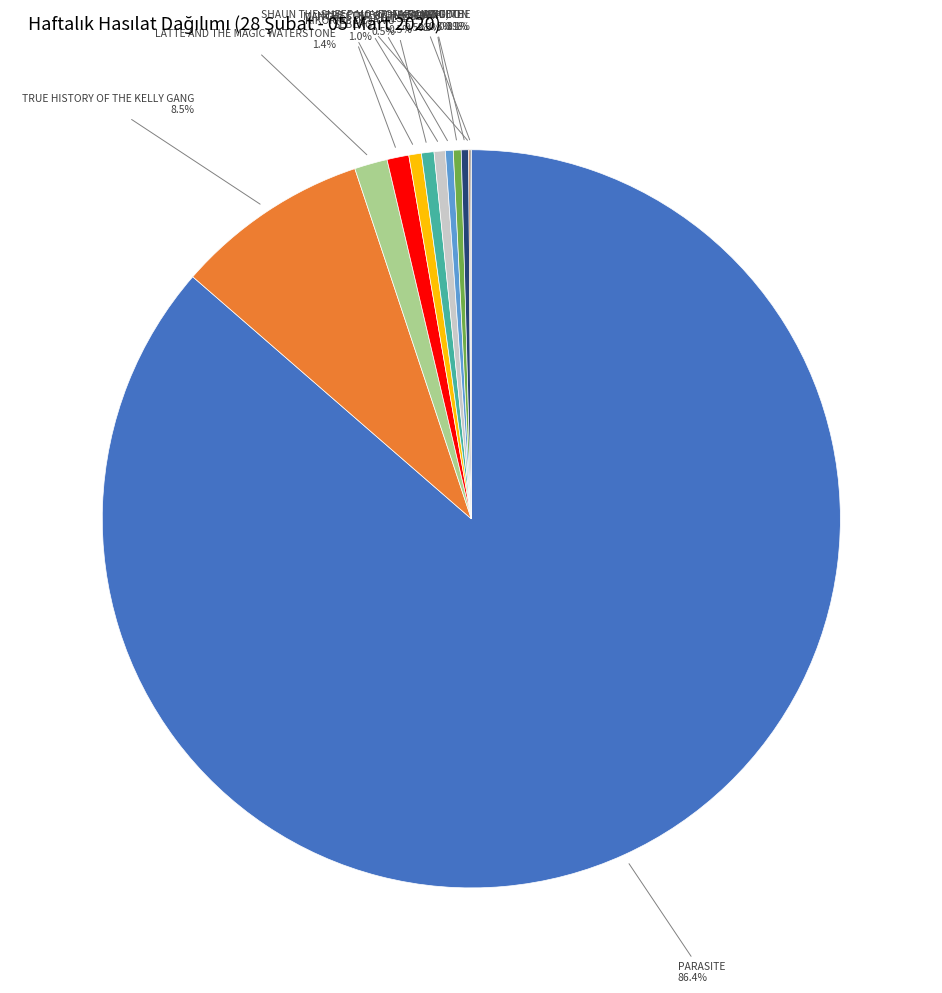

Is there any slice that represents more than half of the pie?

Yes